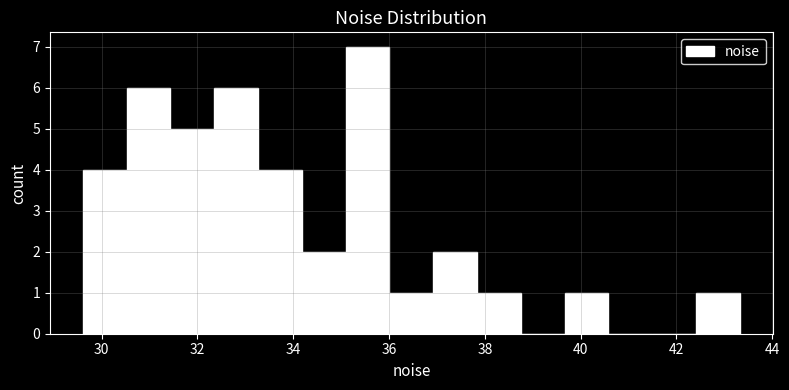

Reading left to right, list every bar in this chart as the range it spans on the x-axis followed by its height. Neither the bar edges nor the heights are printed on the chart, so give them approximately, as read against the axes.

29.6 to 30.6: 4
30.6 to 31.4: 6
31.4 to 32.4: 5
32.4 to 33.2: 6
33.2 to 34.2: 4
34.2 to 35.0: 2
35.0 to 36.0: 7
36.0 to 37.0: 1
37.0 to 37.8: 2
37.8 to 38.8: 1
38.8 to 39.6: 0
39.6 to 40.6: 1
40.6 to 41.4: 0
41.4 to 42.4: 0
42.4 to 43.4: 1